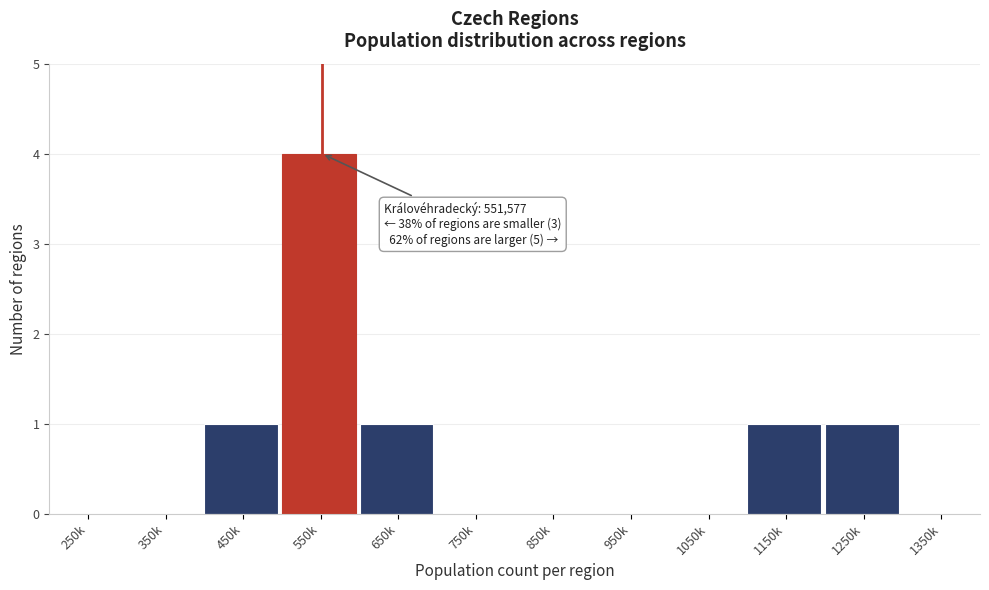

Reading right to left, list all the values displayed in this chart.

1350k=0	1250k=1	1150k=1	1050k=0	950k=0	850k=0	750k=0	650k=1	550k=4	450k=1	350k=0	250k=0